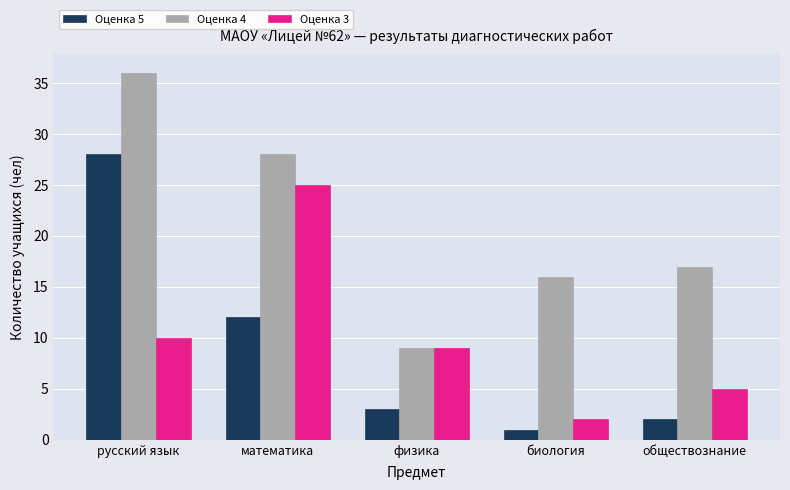

What is the label of the 1st bar from the left?

русский язык